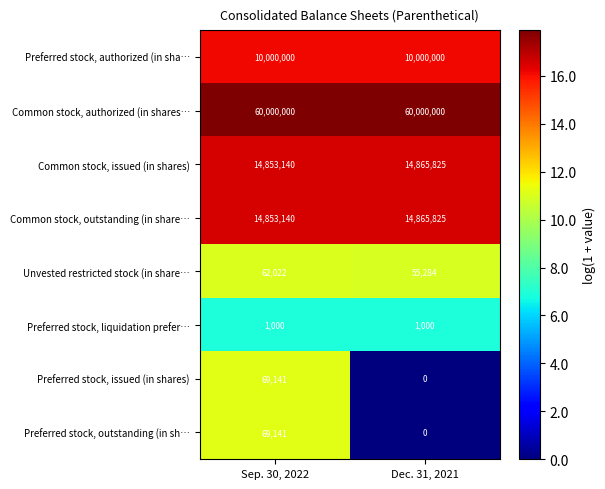

At how many categories does at least one series exceed 1?

2